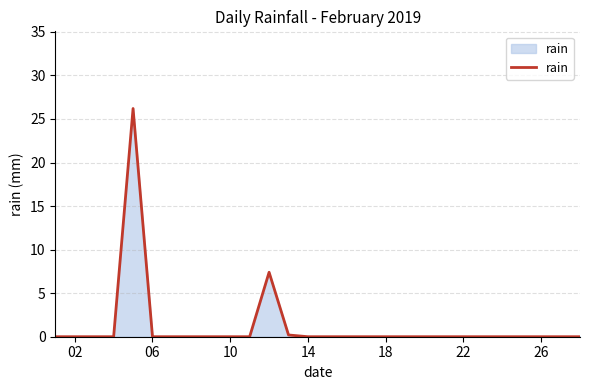

What is the maximum value shown in the chart?

26.2